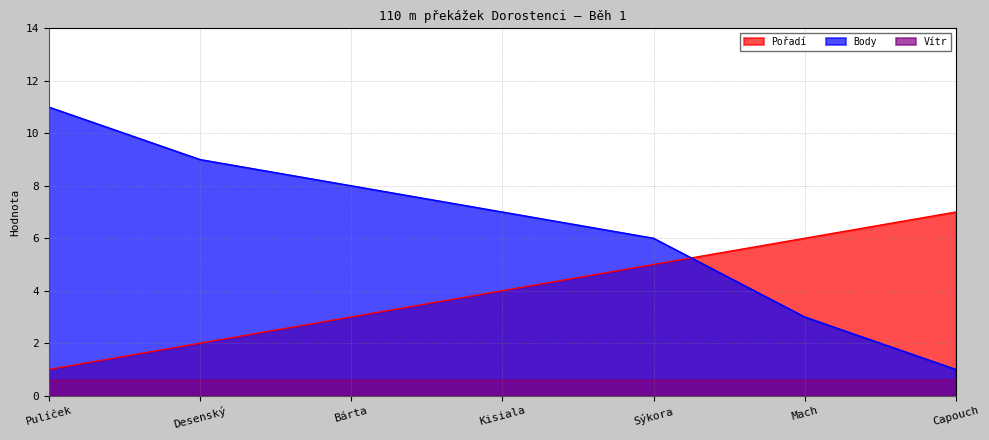

Does the chart have visible grid lines?

Yes